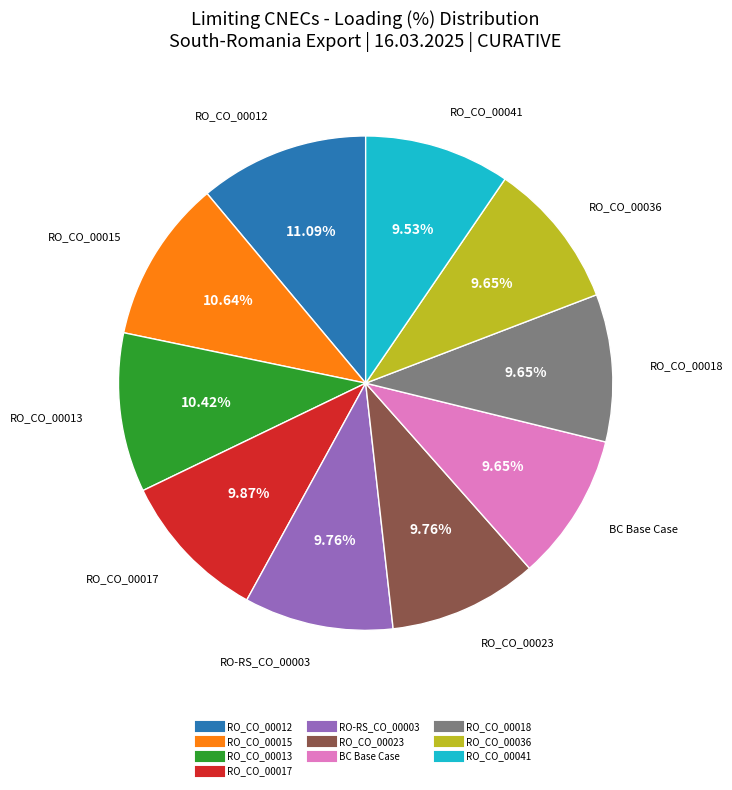

Does any single category account for the majority?

No